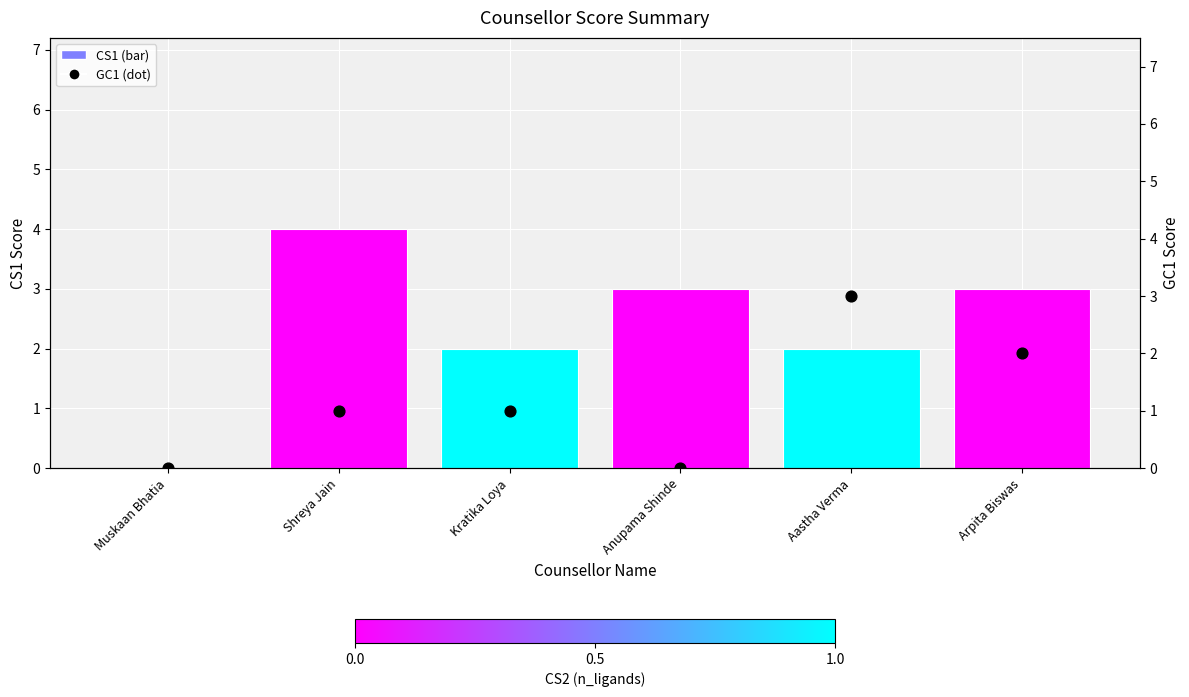

At how many categories does at least one series exceed 0?

5